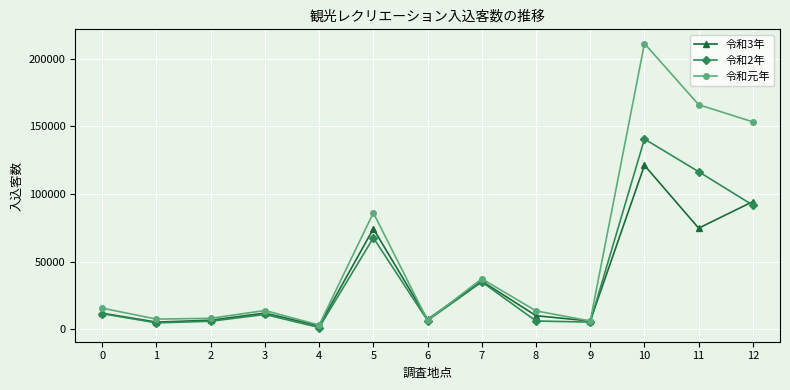

Which series has the largest range (max minus min)?

令和元年